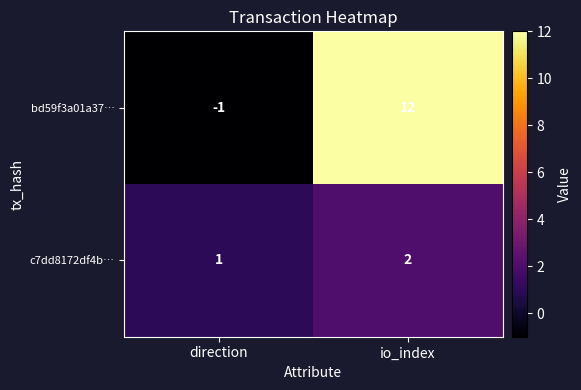

What is the difference between the highest and lowest values at io_index?

10